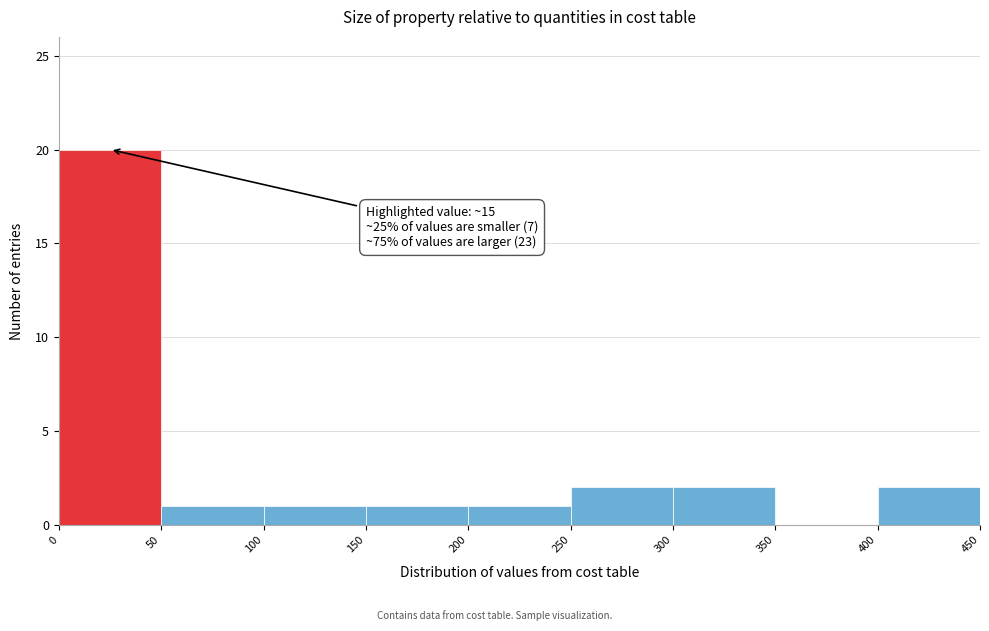

Over which range of the x-axis is the bar tallest?

0 to 50